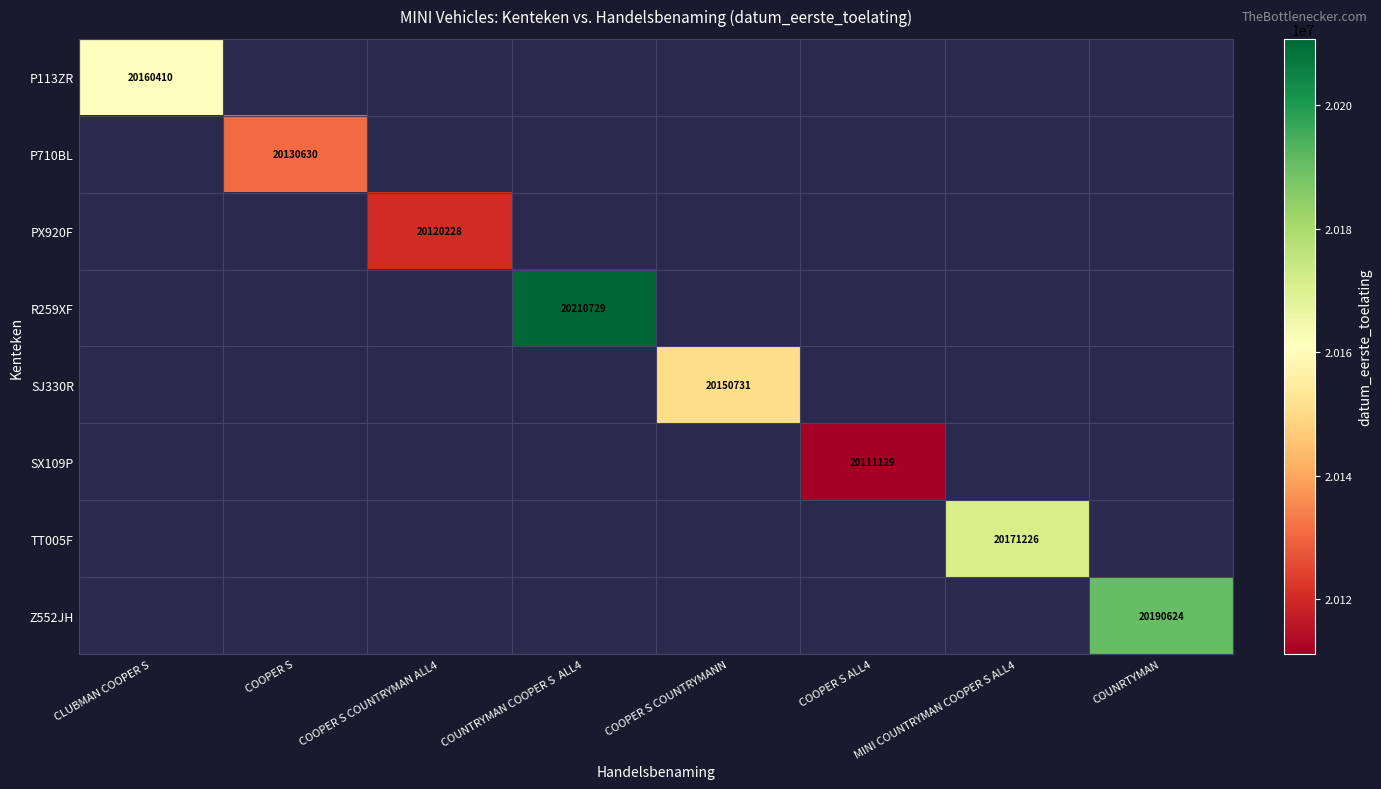

At how many categories does at least one series exceed 20156231?

4